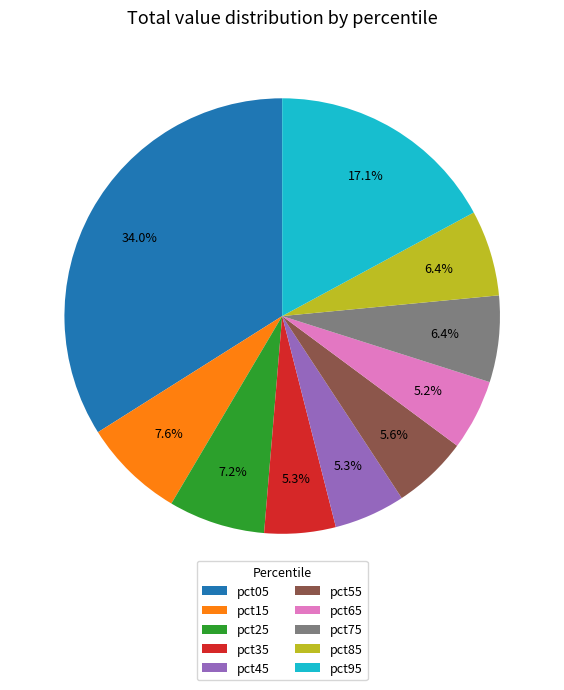

What is the largest slice in the pie chart?

pct05